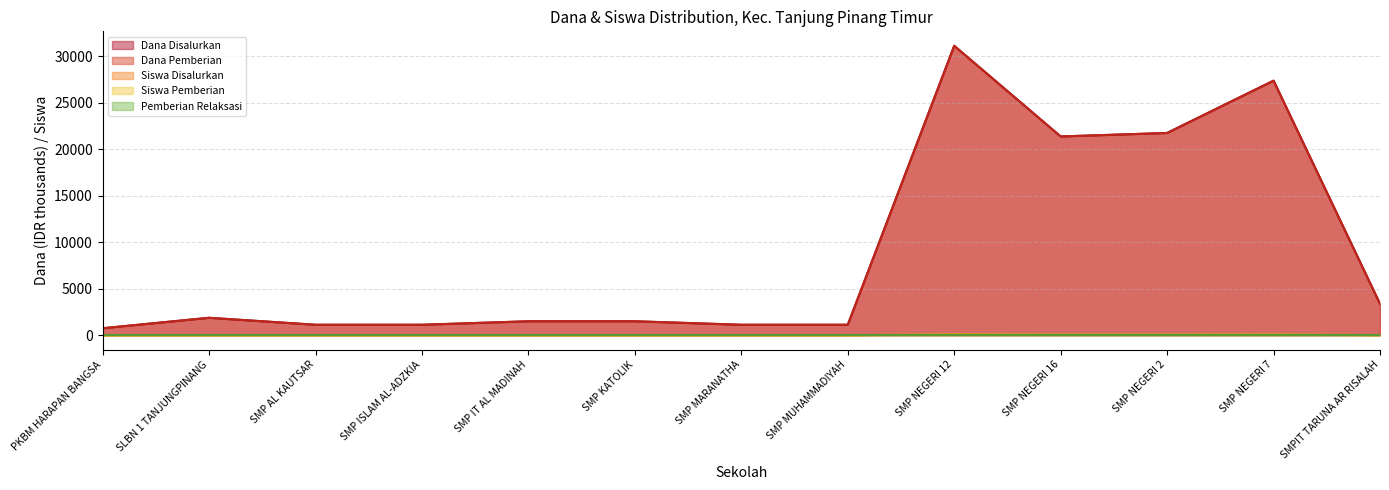

What is the difference between the Dana Disalurkan values at SMP ISLAM AL-ADZKIA and SMP NEGERI 2?

55